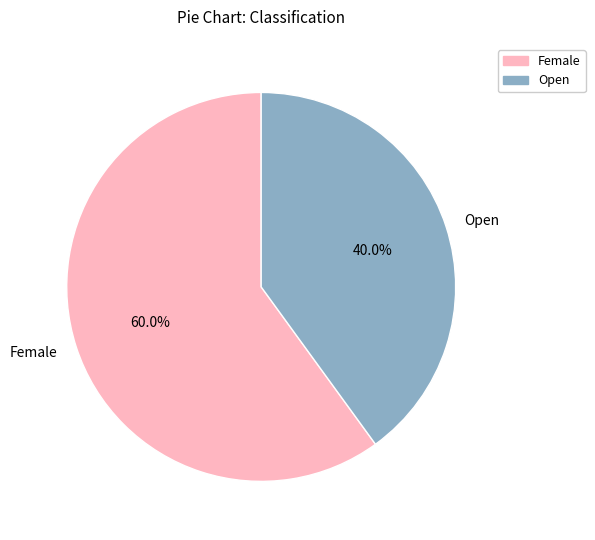

Combined, what portion of the pie is Open and Female?

100.0%